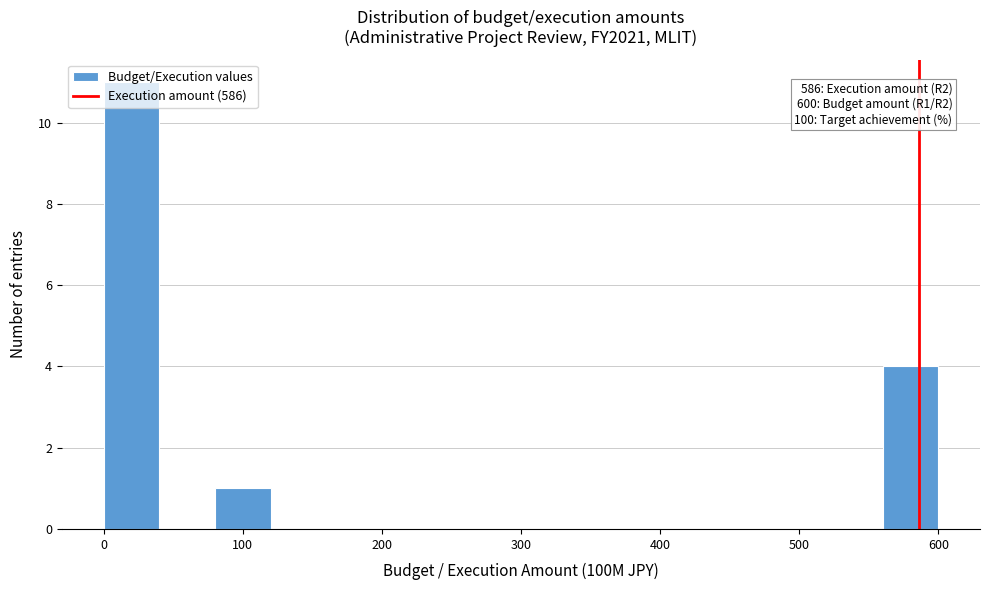

Over which range of the x-axis is the bar tallest?

0 to 40